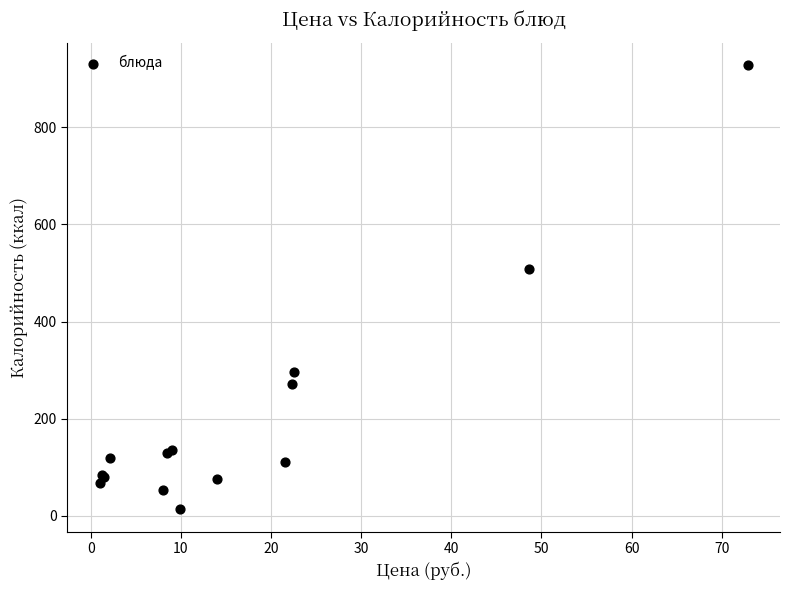

What Y value in the scatter plot is closest to 470?

509.0